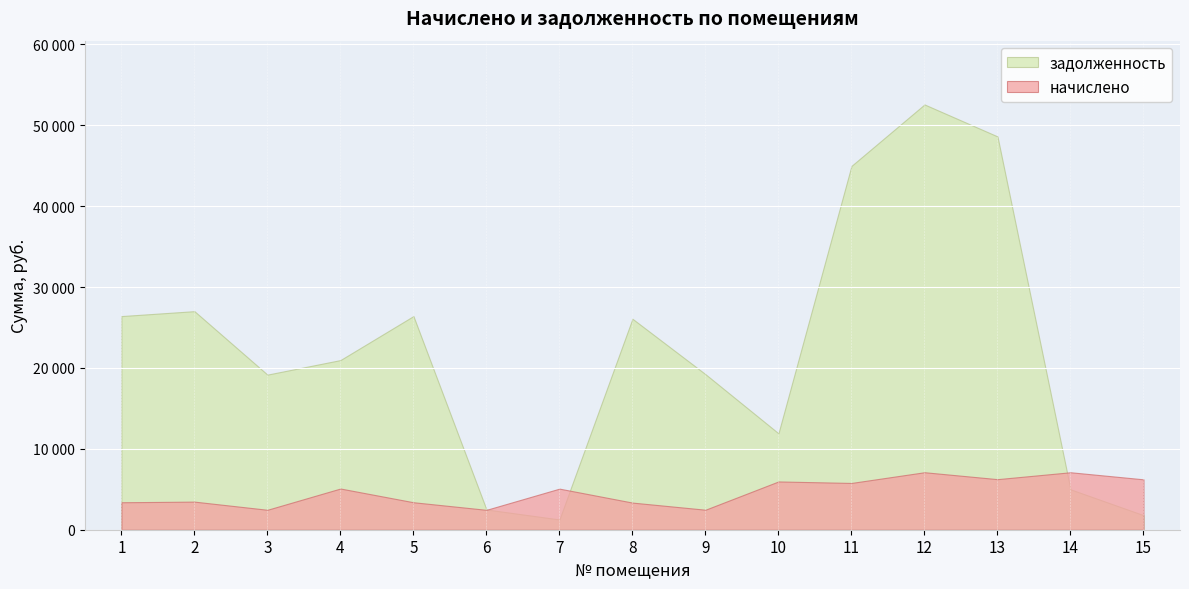

How many intersections are there between задолженность and начислено?

3